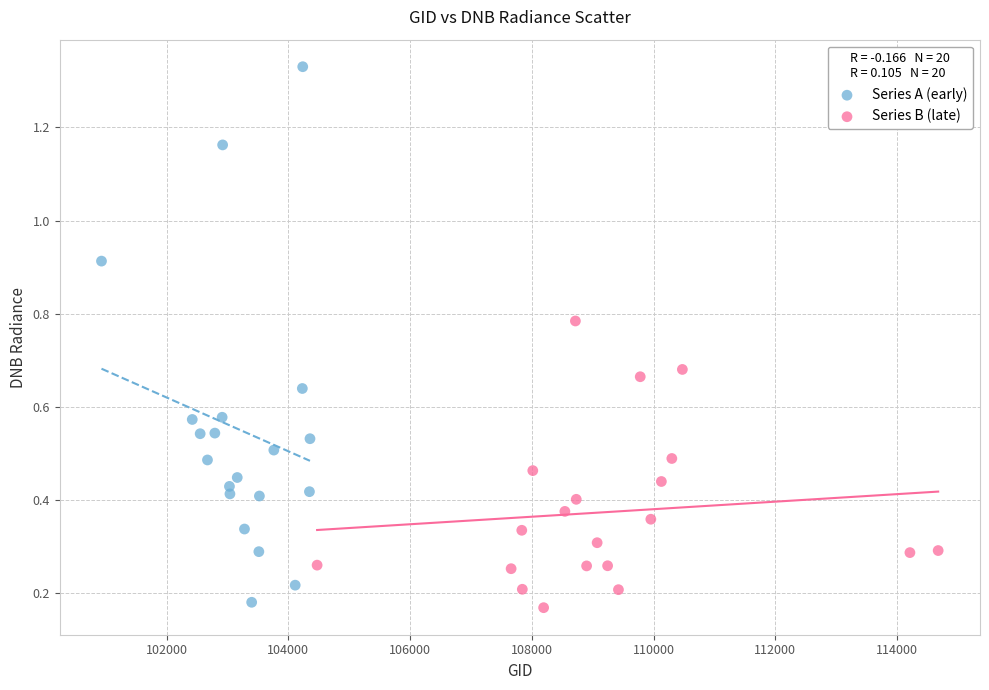

What are all the series names shown in the legend?

Series A (early), Series B (late)